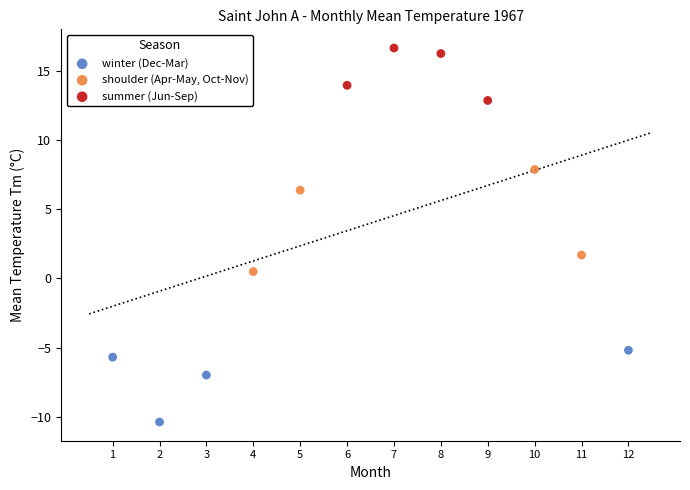

Which series has the largest Y range (max minus min)?

shoulder (Apr-May, Oct-Nov)